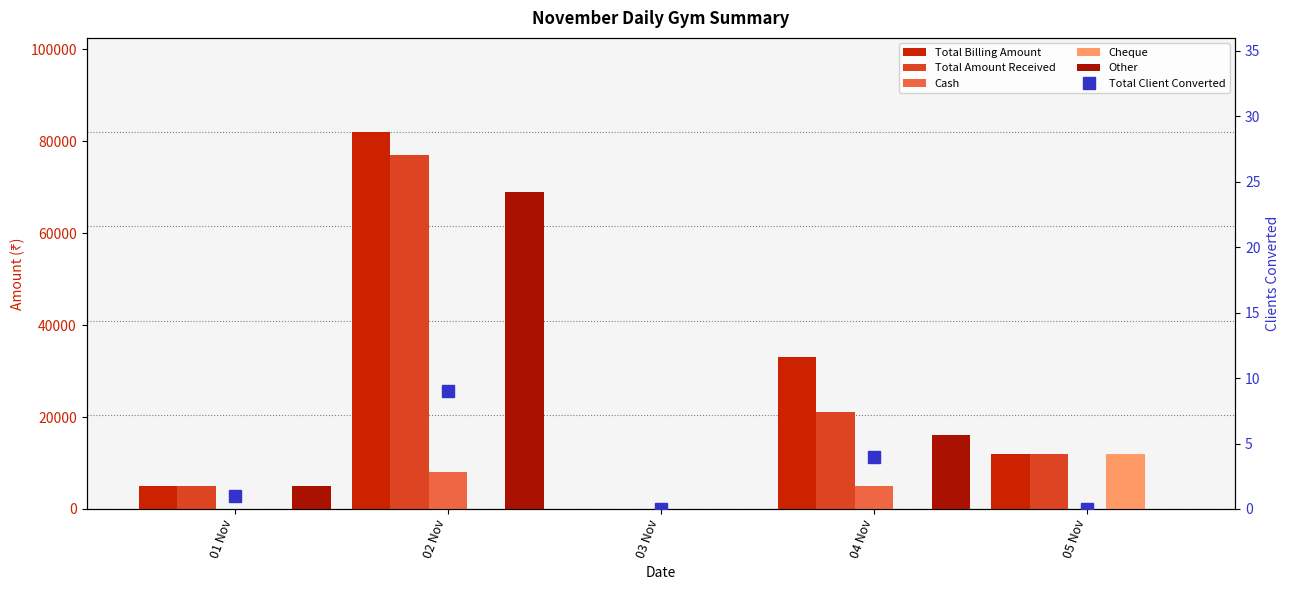

Rank the series at 04 Nov from highest to lowest value.

Total Billing Amount, Total Amount Received, Other, Cash, Total Client Converted, Cheque